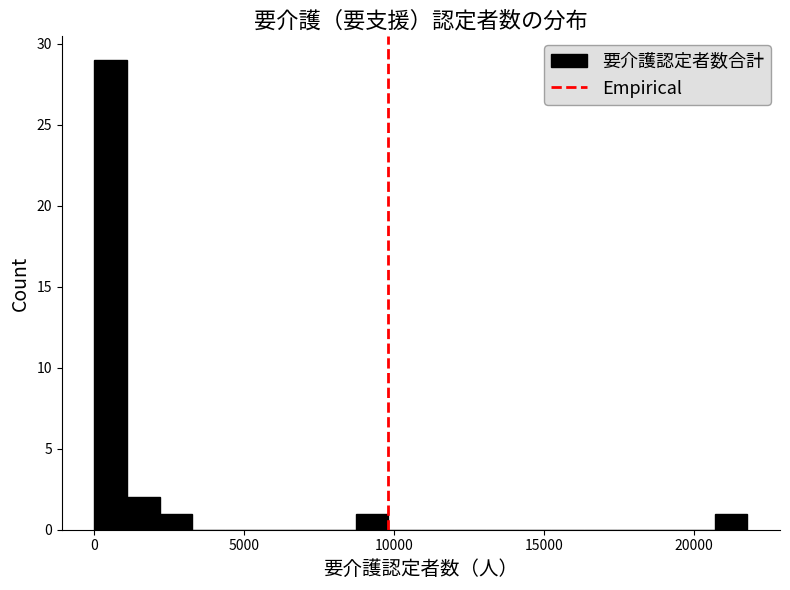

Around what value on the x-axis is the tallest bar? Give the approximate position of its centre, as read against the axis.

500